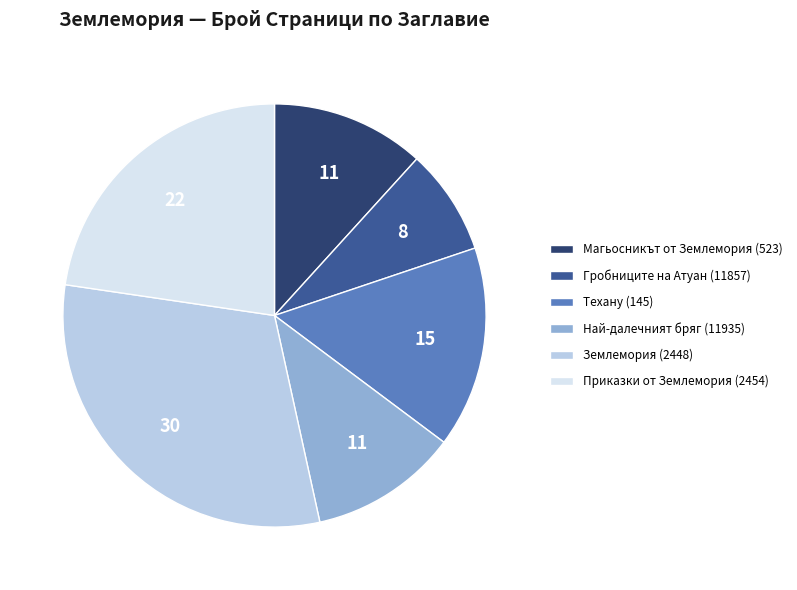

What is the largest slice in the pie chart?

Землемория (2448)